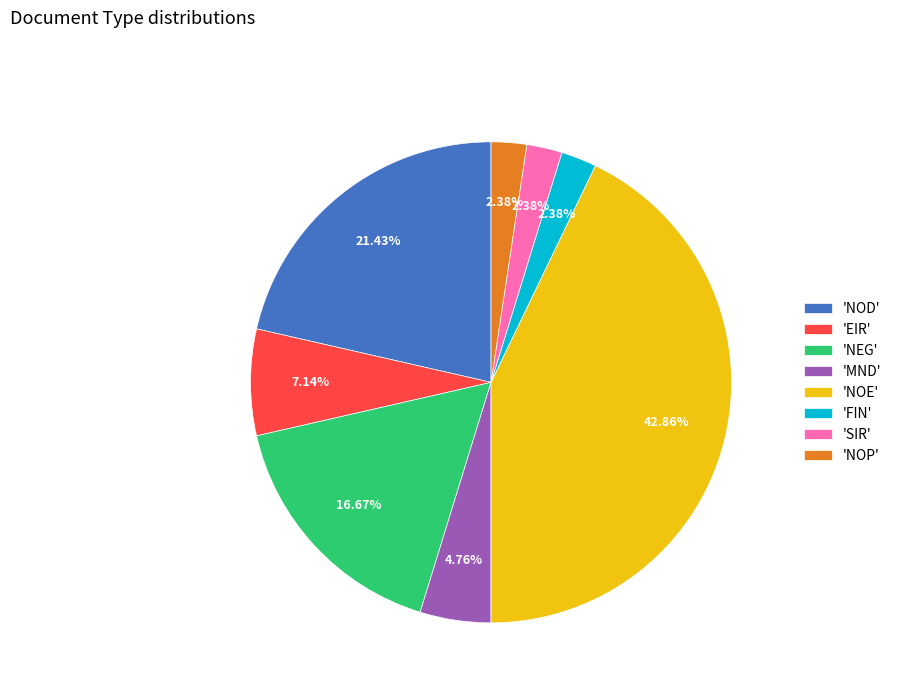

Which slice is the largest?

'NOE'